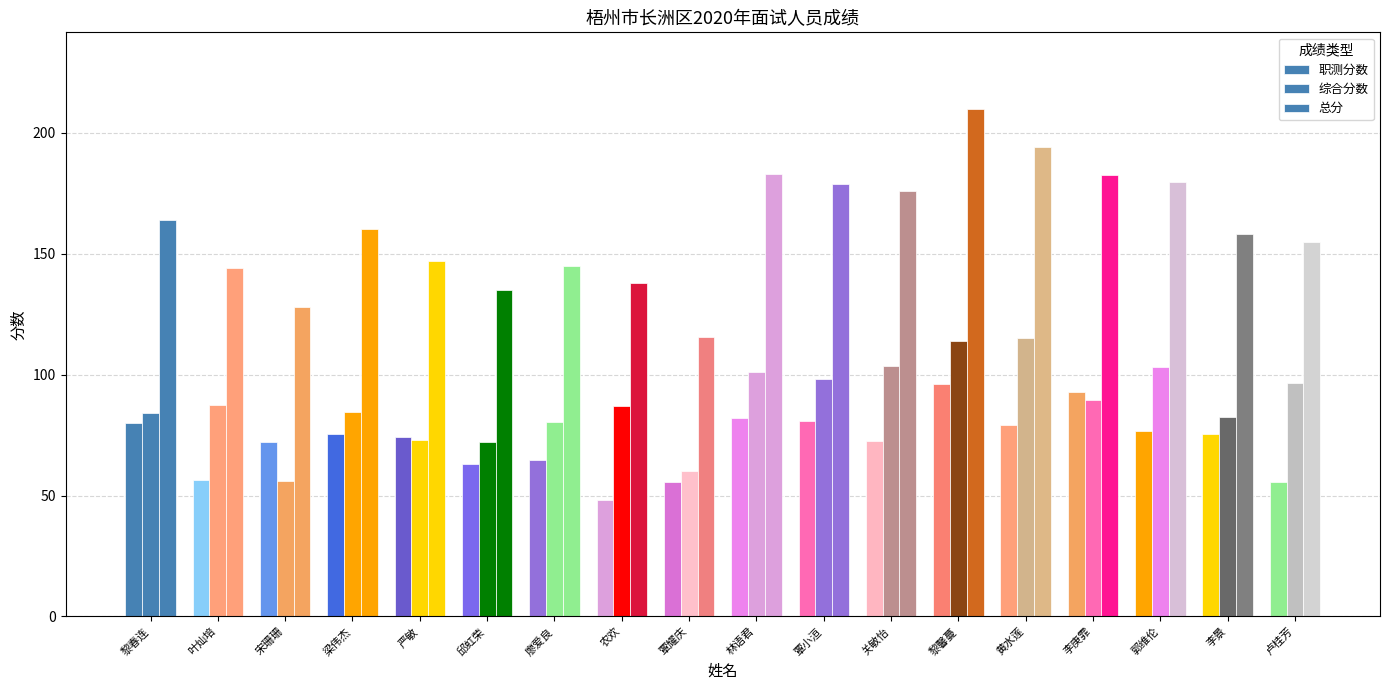

What is the total value across all series at 李庚霏?

365.0